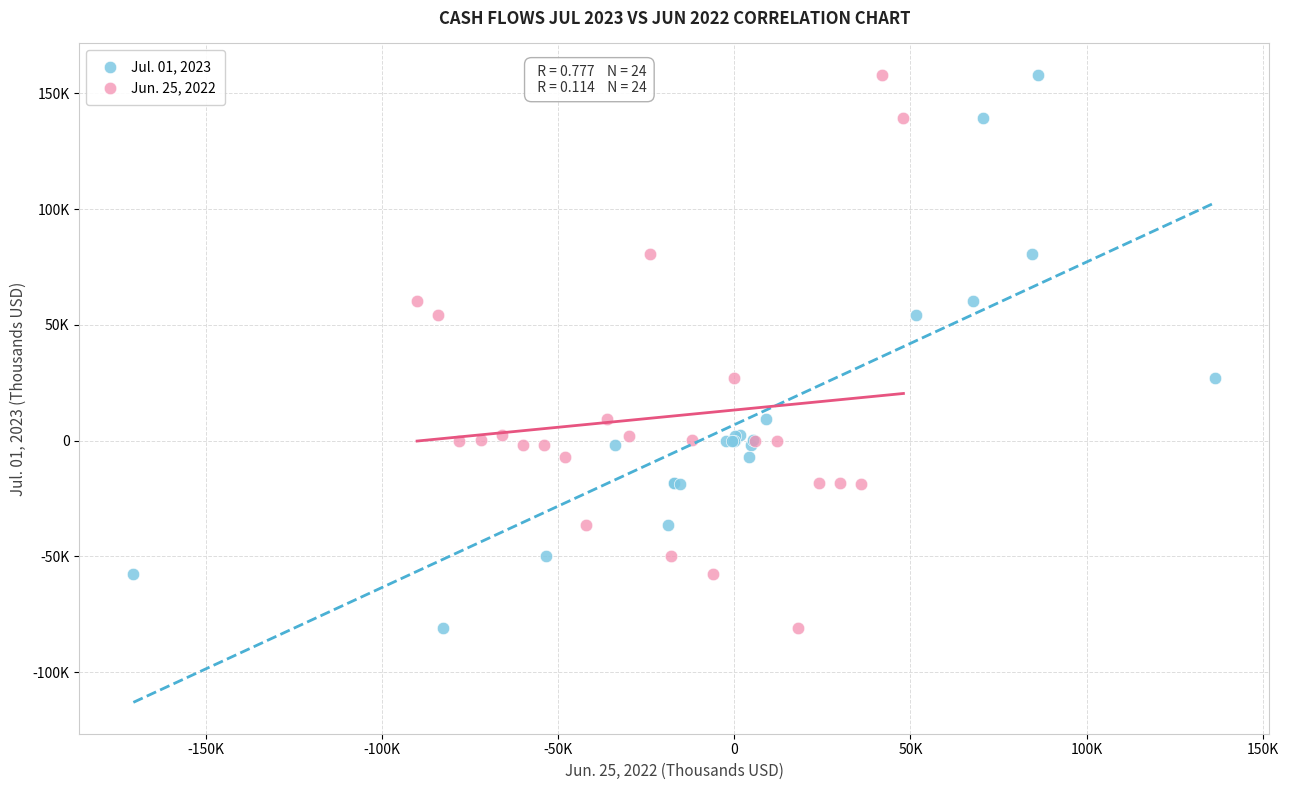

What are all the series names shown in the legend?

Jul. 01, 2023, Jun. 25, 2022